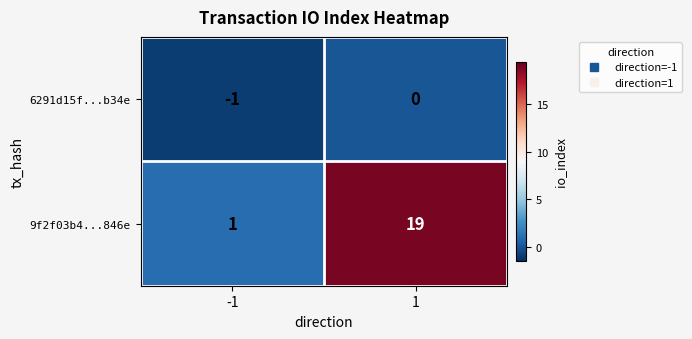

Reading left to right, list all the values displayed in this chart.

6291d15f...b34e: -1=-1	1=0
9f2f03b4...846e: -1=1	1=19